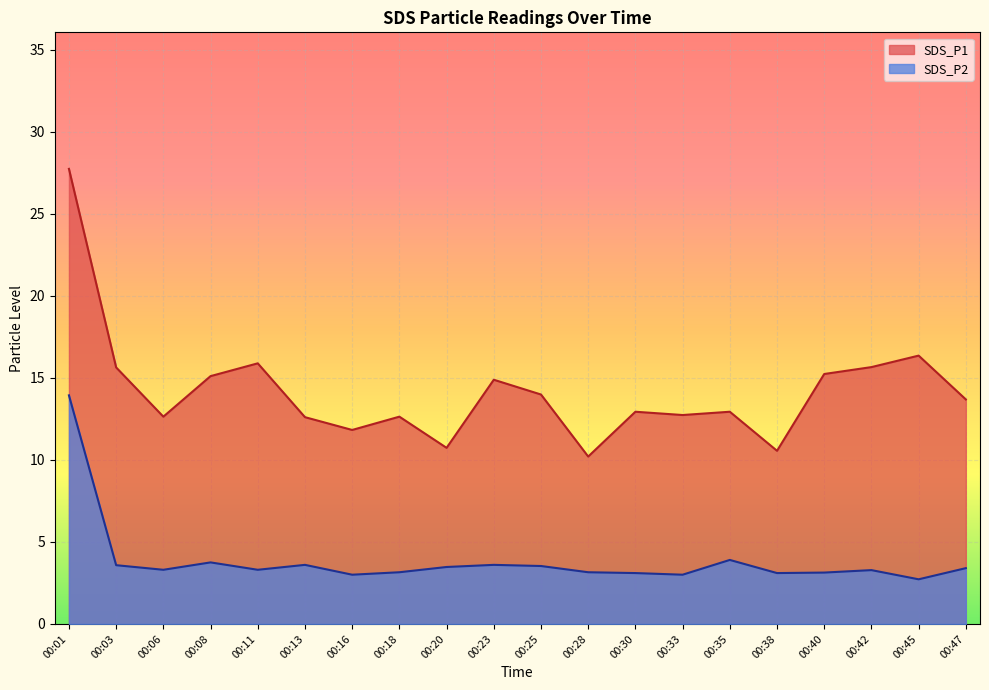

What is the smallest value displayed?

2.7